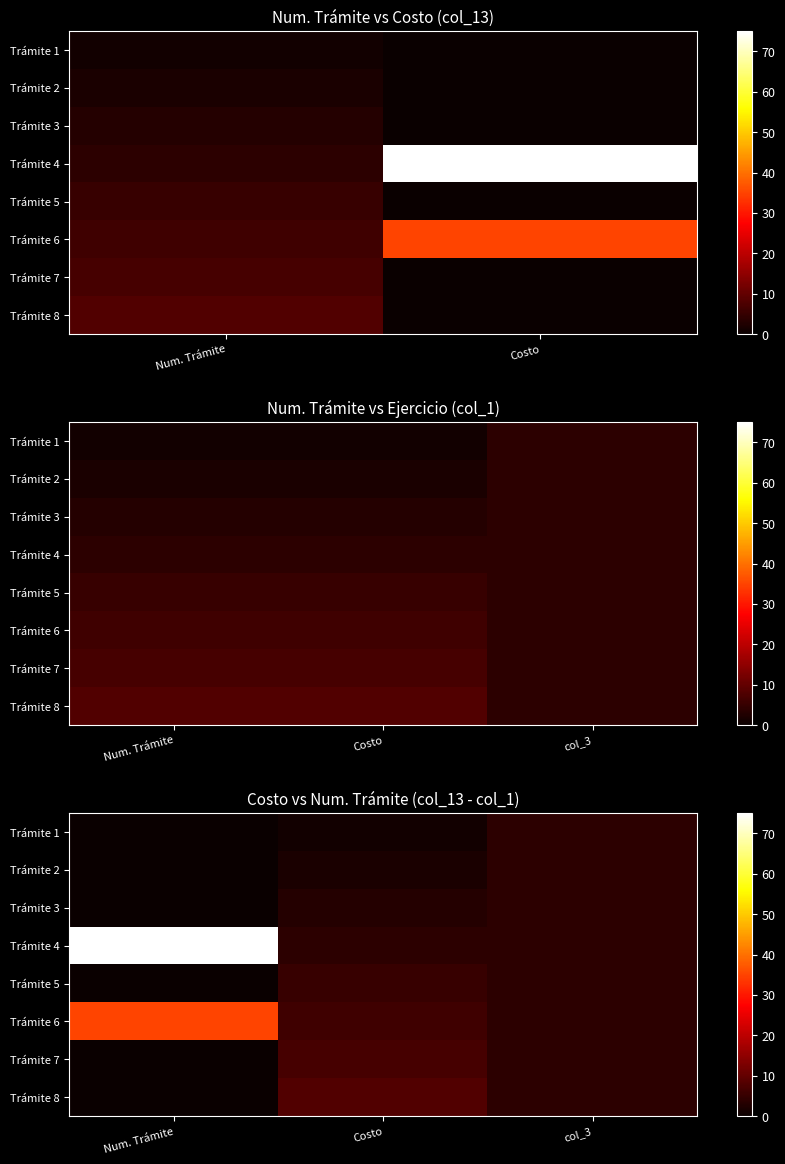

Between Costo and Num. Trámite, which is larger?

Costo